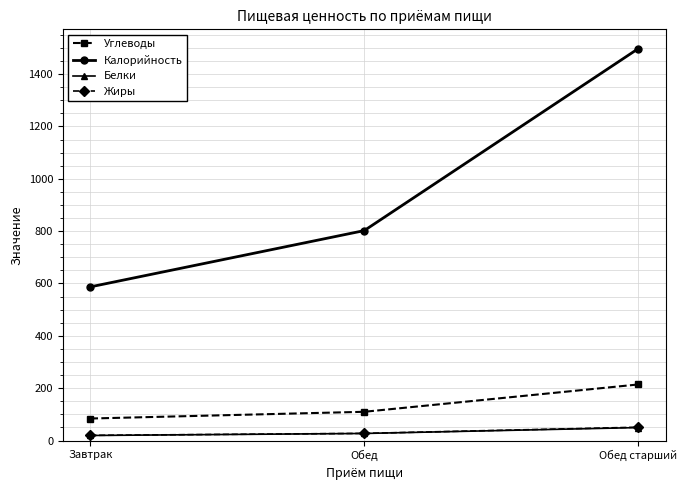

Does the chart have visible grid lines?

Yes